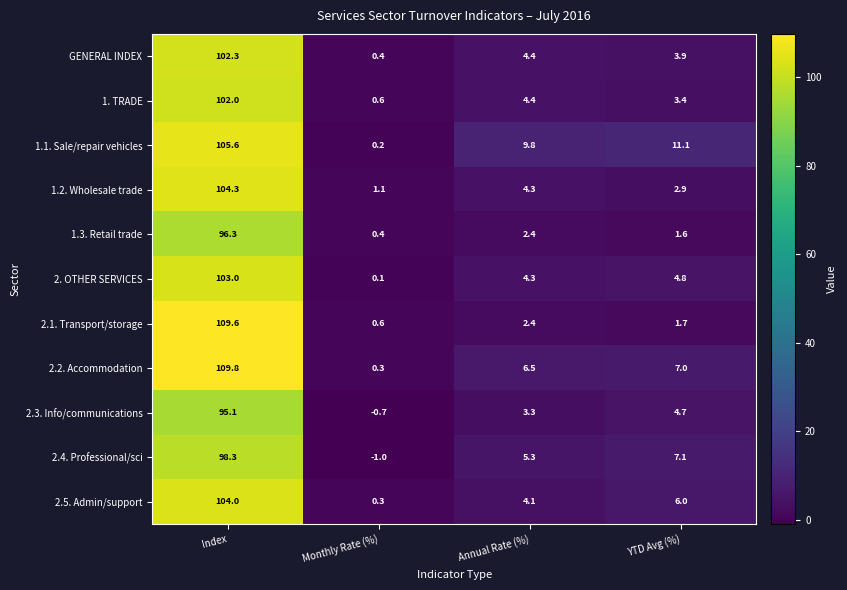

True or false: 2.4. Professional/sci has a value of 5.3 at Annual Rate (%).

True